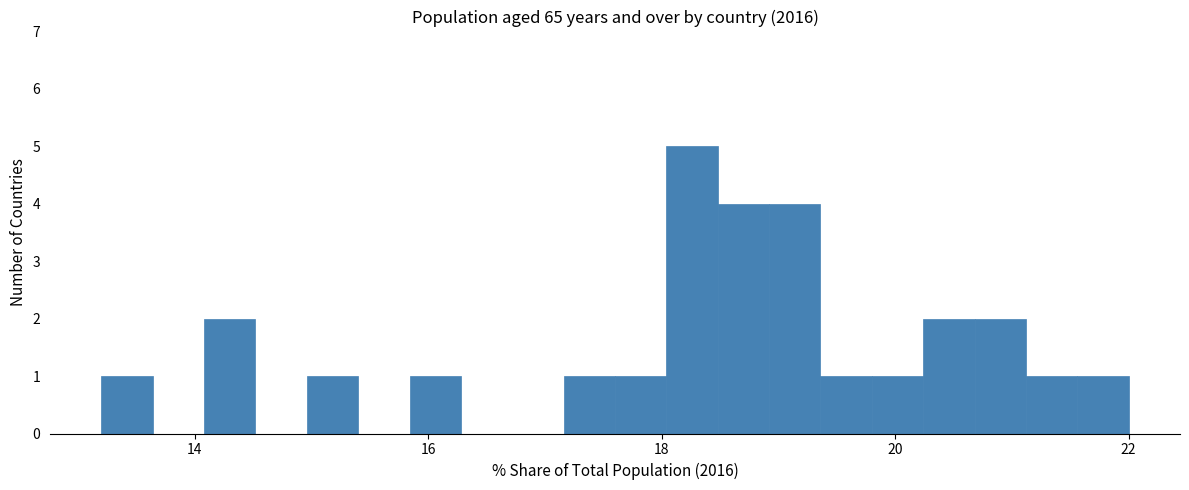

Read against the x-axis, roughly where is the centre of the tallest bar?

18.2